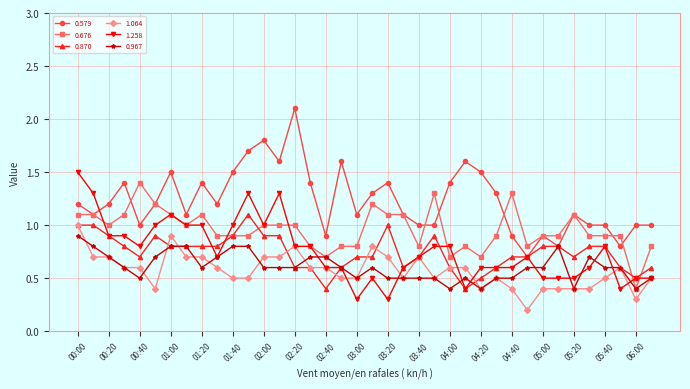

What is the value of the 0.870 point at the 30th from the left?

0.7